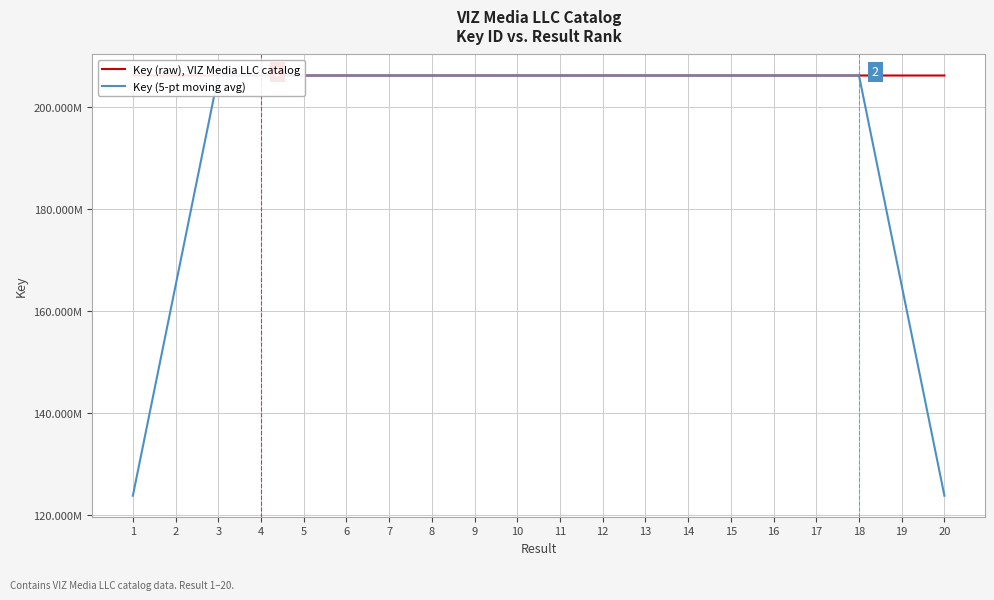

Read the Key (5-pt moving avg) value at 2.

164997631.2